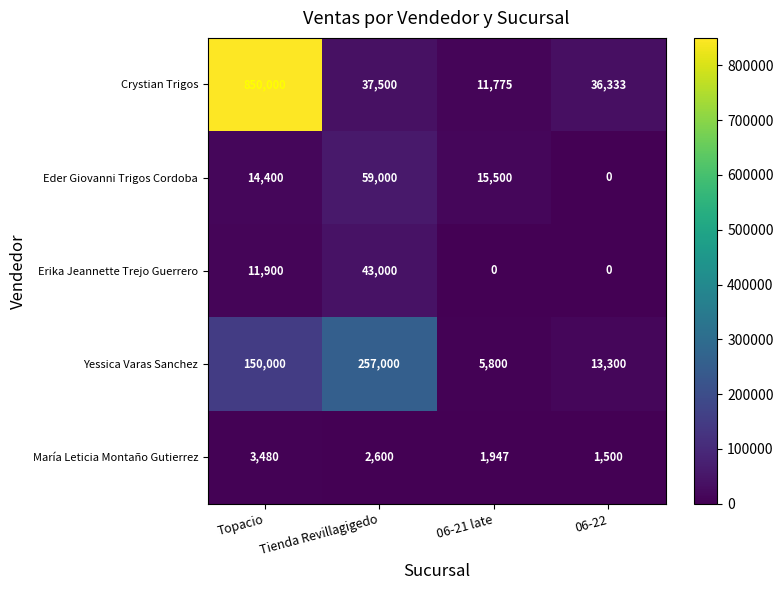

True or false: Crystian Trigos has a value of 57929 at 06-22.

False